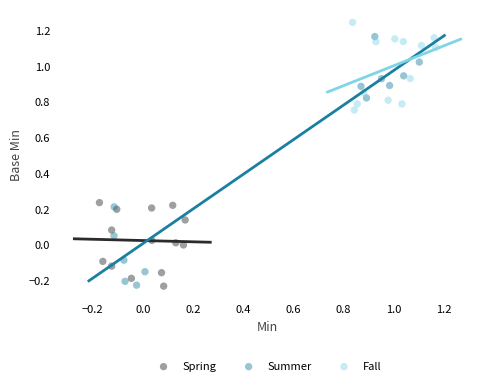

What are all the series names shown in the legend?

Spring, Summer, Fall